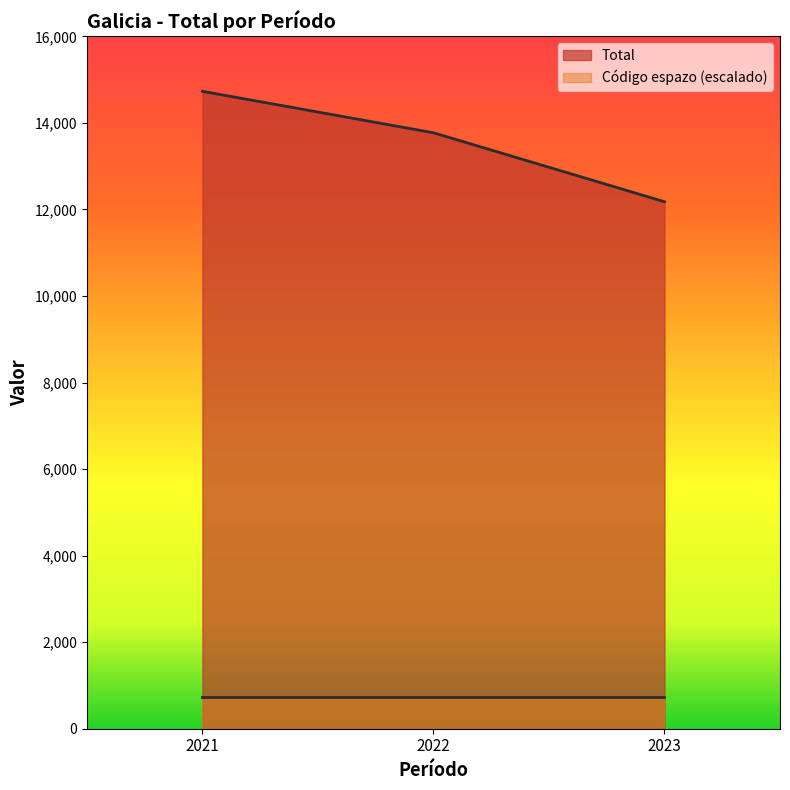

What is the greatest value displayed?

14729.0